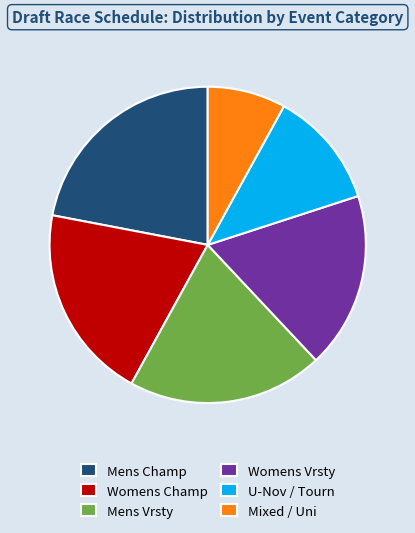

Between Mens Vrsty and Mens Champ, which is larger?

Mens Champ